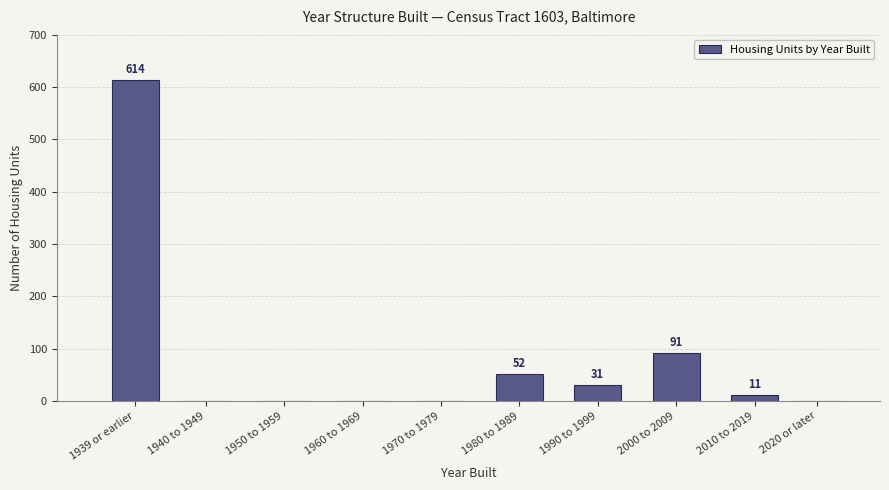

Reading left to right, transcribe all the data shown in this chart.

1939 or earlier=614	1940 to 1949=0	1950 to 1959=0	1960 to 1969=0	1970 to 1979=0	1980 to 1989=52	1990 to 1999=31	2000 to 2009=91	2010 to 2019=11	2020 or later=0